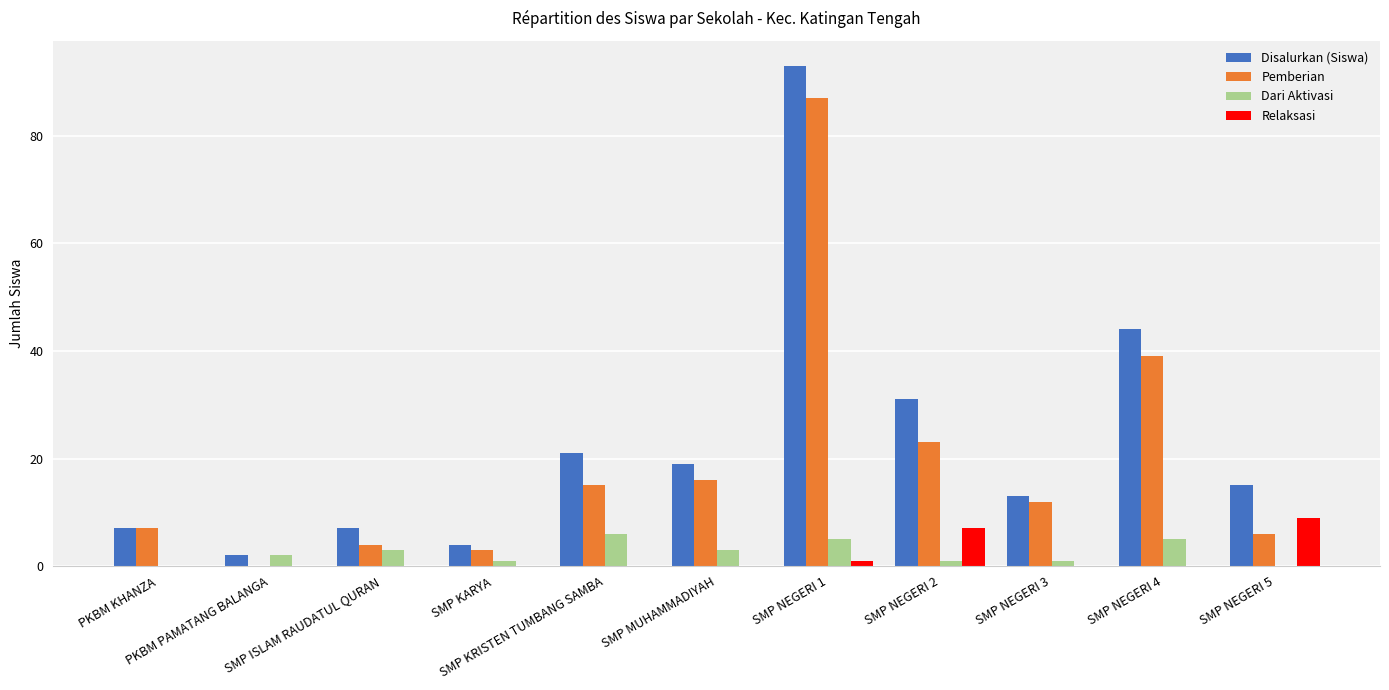

Reading left to right, extract all data points from this chart.

Disalurkan (Siswa): 7	2	7	4	21	19	93	31	13	44	15
Pemberian: 7	0	4	3	15	16	87	23	12	39	6
Dari Aktivasi: 0	2	3	1	6	3	5	1	1	5	0
Relaksasi: 0	0	0	0	0	0	1	7	0	0	9